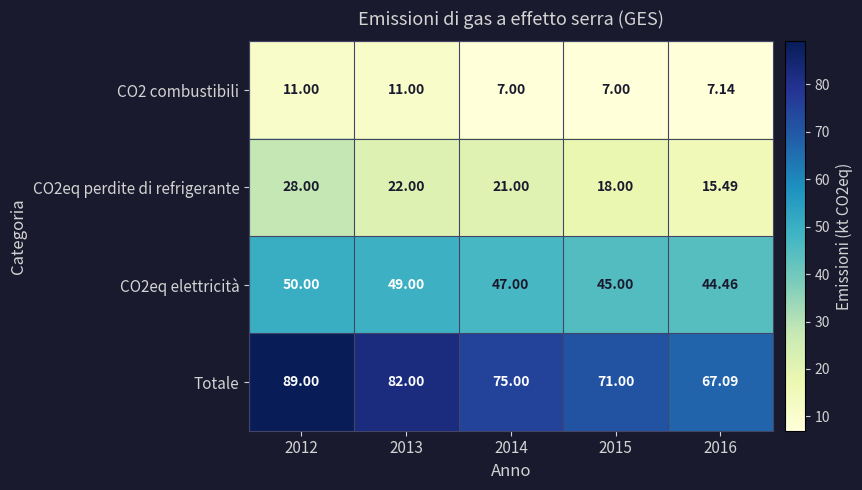

Which series has the largest total across all categories?

Totale